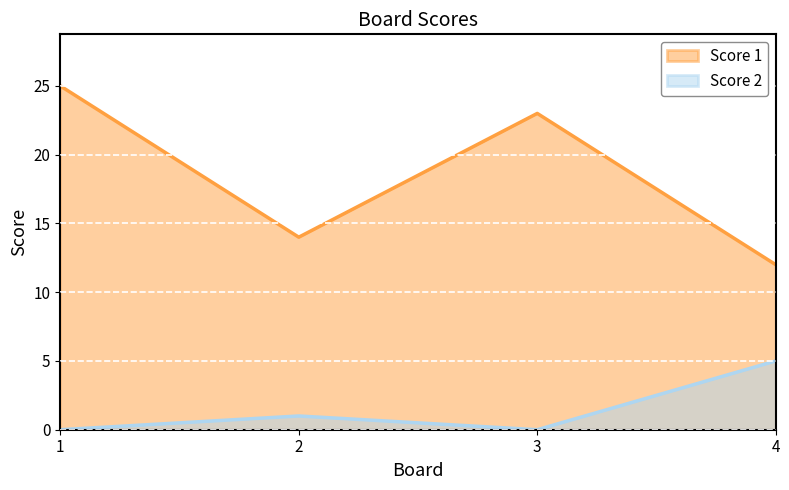

The Score 1 series shows 23 at 3. True or false?

True